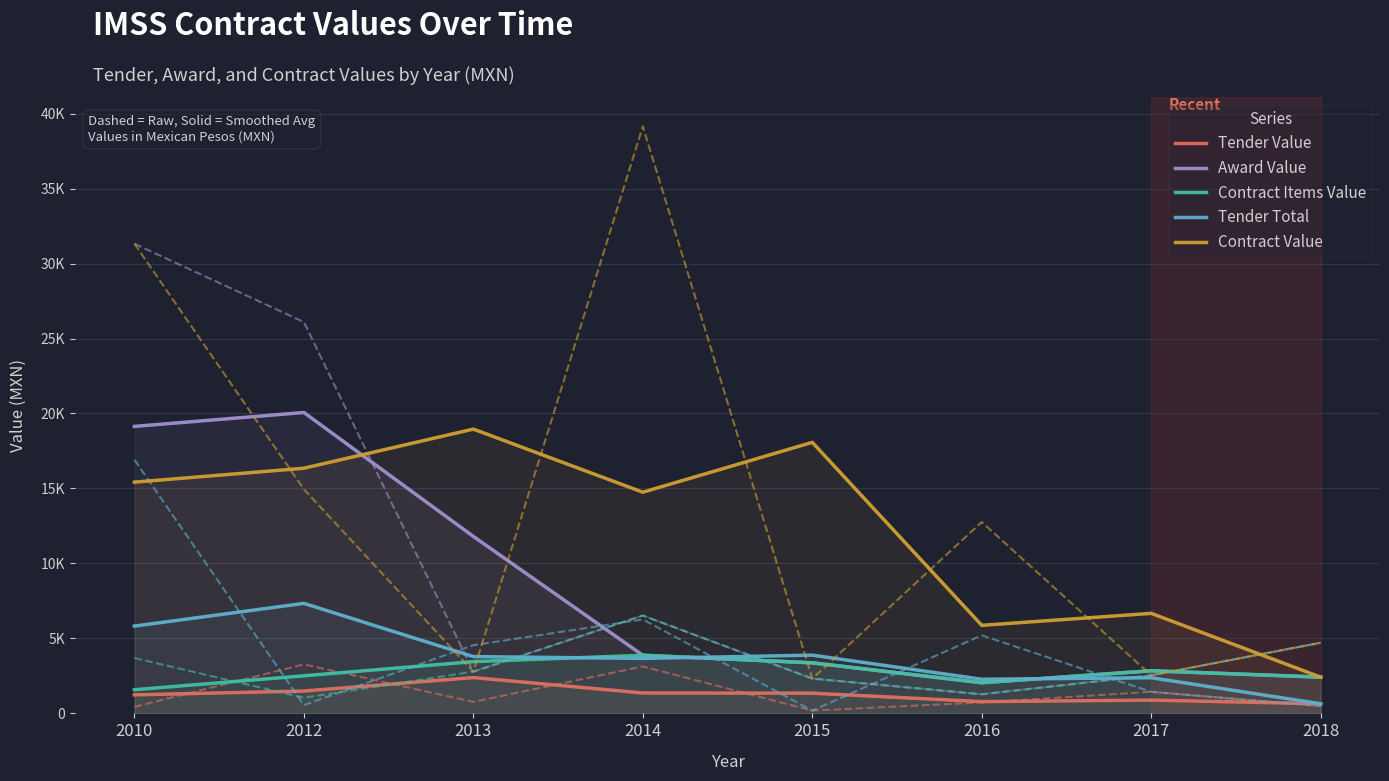

Between 2010 and 2017, which series saw the biggest shift?

Award Value